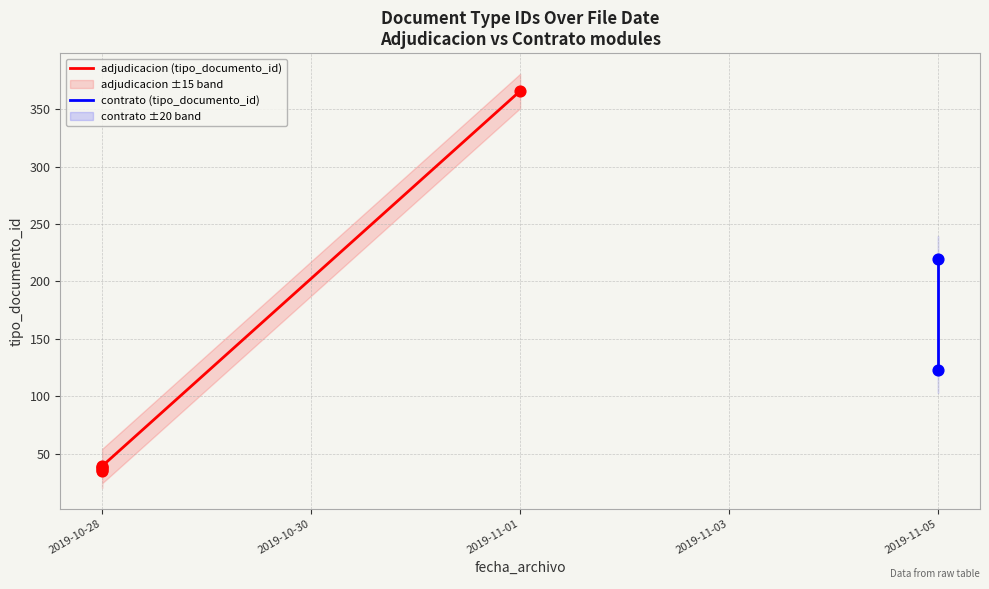

Which has a higher value, 2019-10-28 or 2019-10-28?

2019-10-28